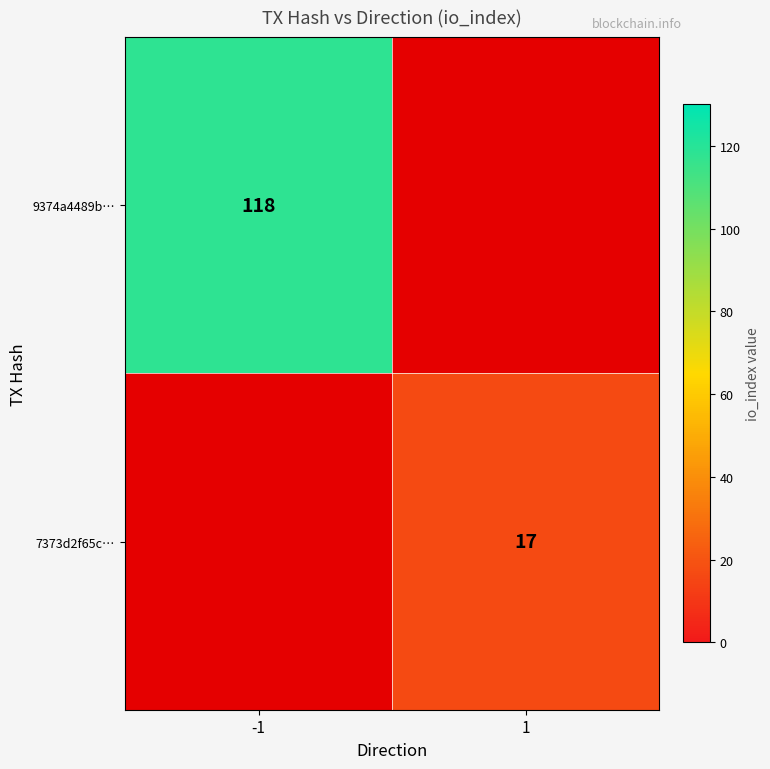

Is it true that 7373d2f65c… equals 17 at 1?

True